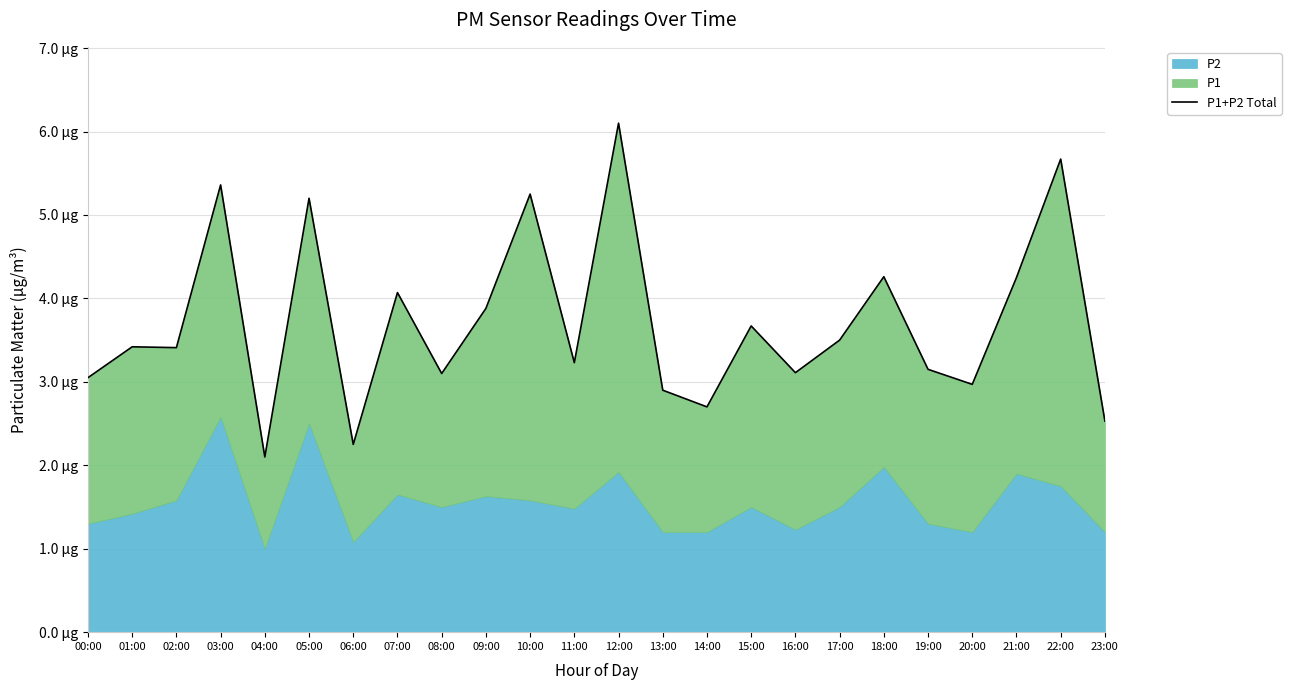

The value at 10:00 is 5.2. True or false?

True